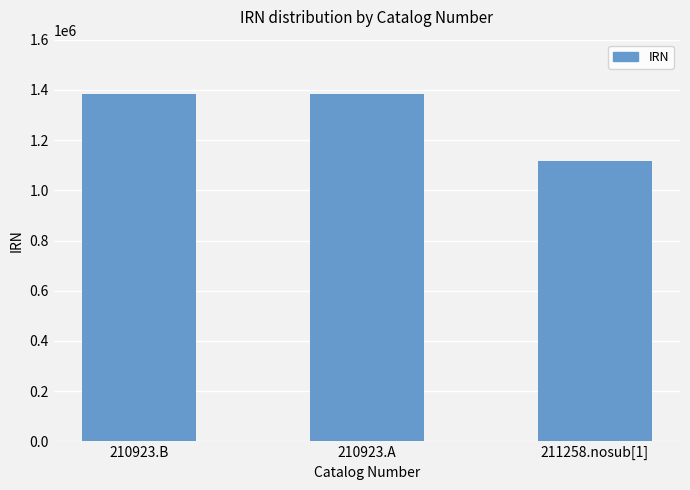

What is the label of the 1st bar from the left?

210923.B